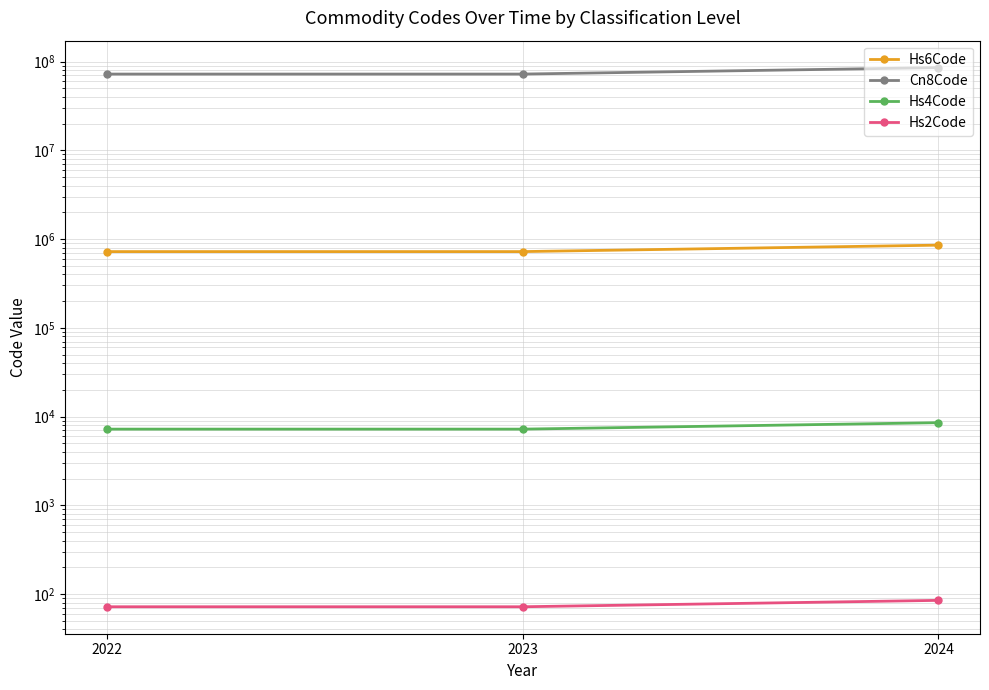

List the labels in order of Hs6Code value, smallest first.

2022, 2023, 2024